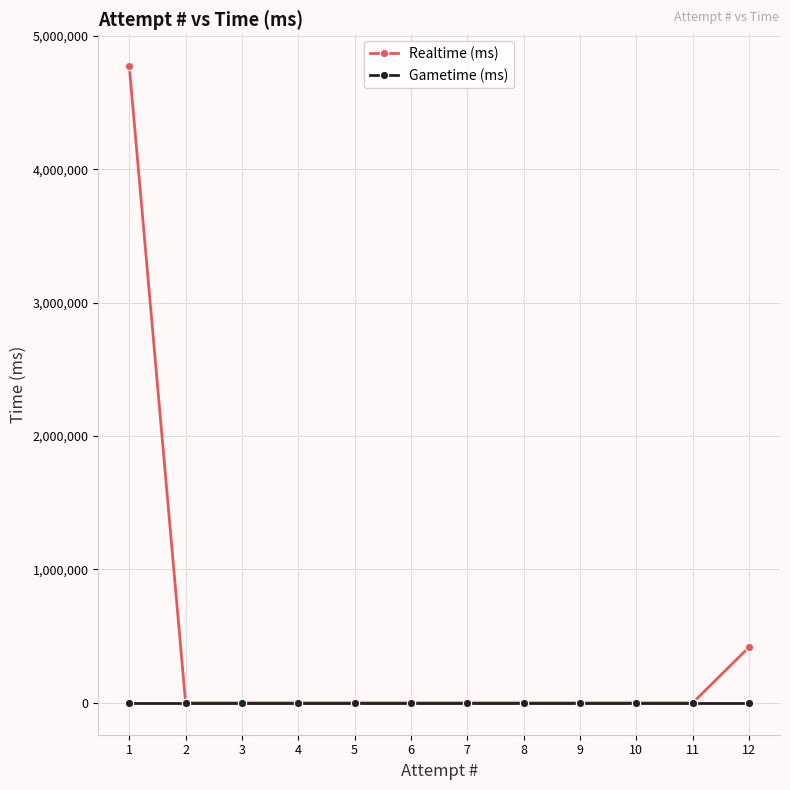

What is the sum of the Realtime (ms) values at 1 and 12?

5189841